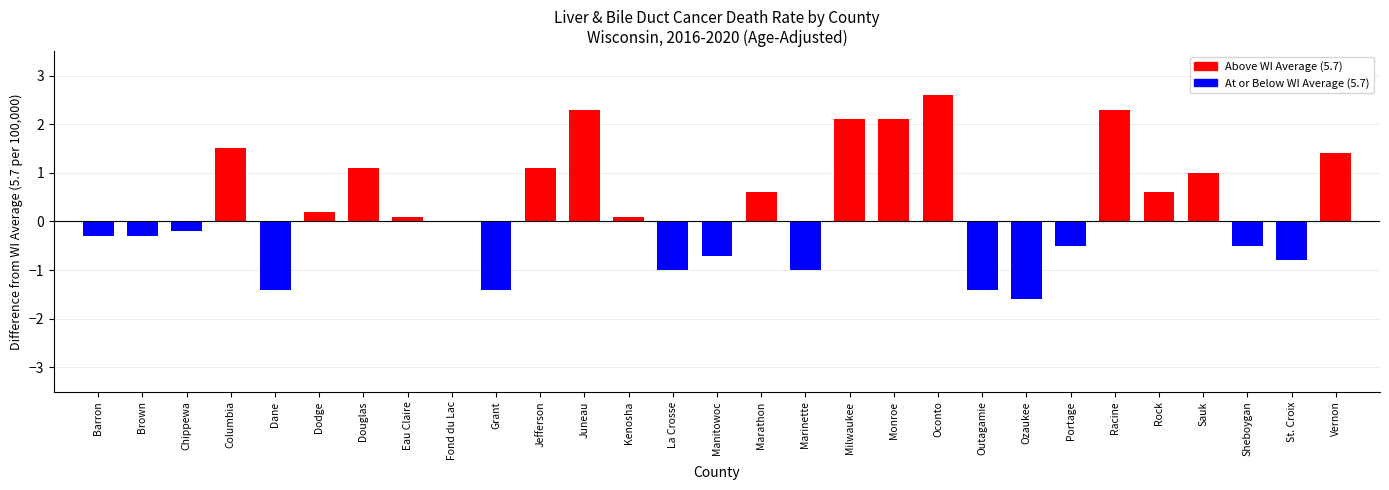

Reading right to left, list all the values displayed in this chart.

1.4	-0.8	-0.5	1.0	0.6	2.3	-0.5	-1.6	-1.4	2.6	2.1	2.1	-1.0	0.6	-0.7	-1.0	0.1	2.3	1.1	-1.4	0.0	0.1	1.1	0.2	-1.4	1.5	-0.2	-0.3	-0.3